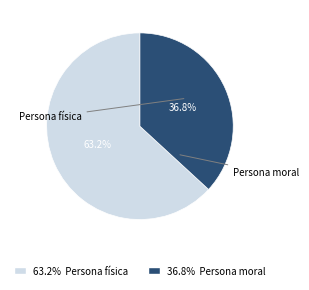

What is the total percentage of 36.8% Persona moral and 63.2% Persona física?

100.0%